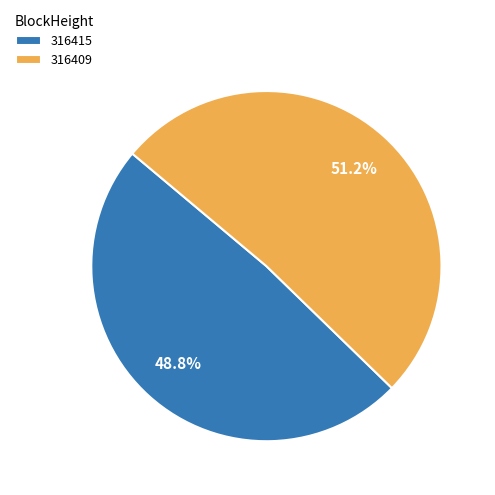

Is the sum of 316409 and 316415 greater than half?

Yes